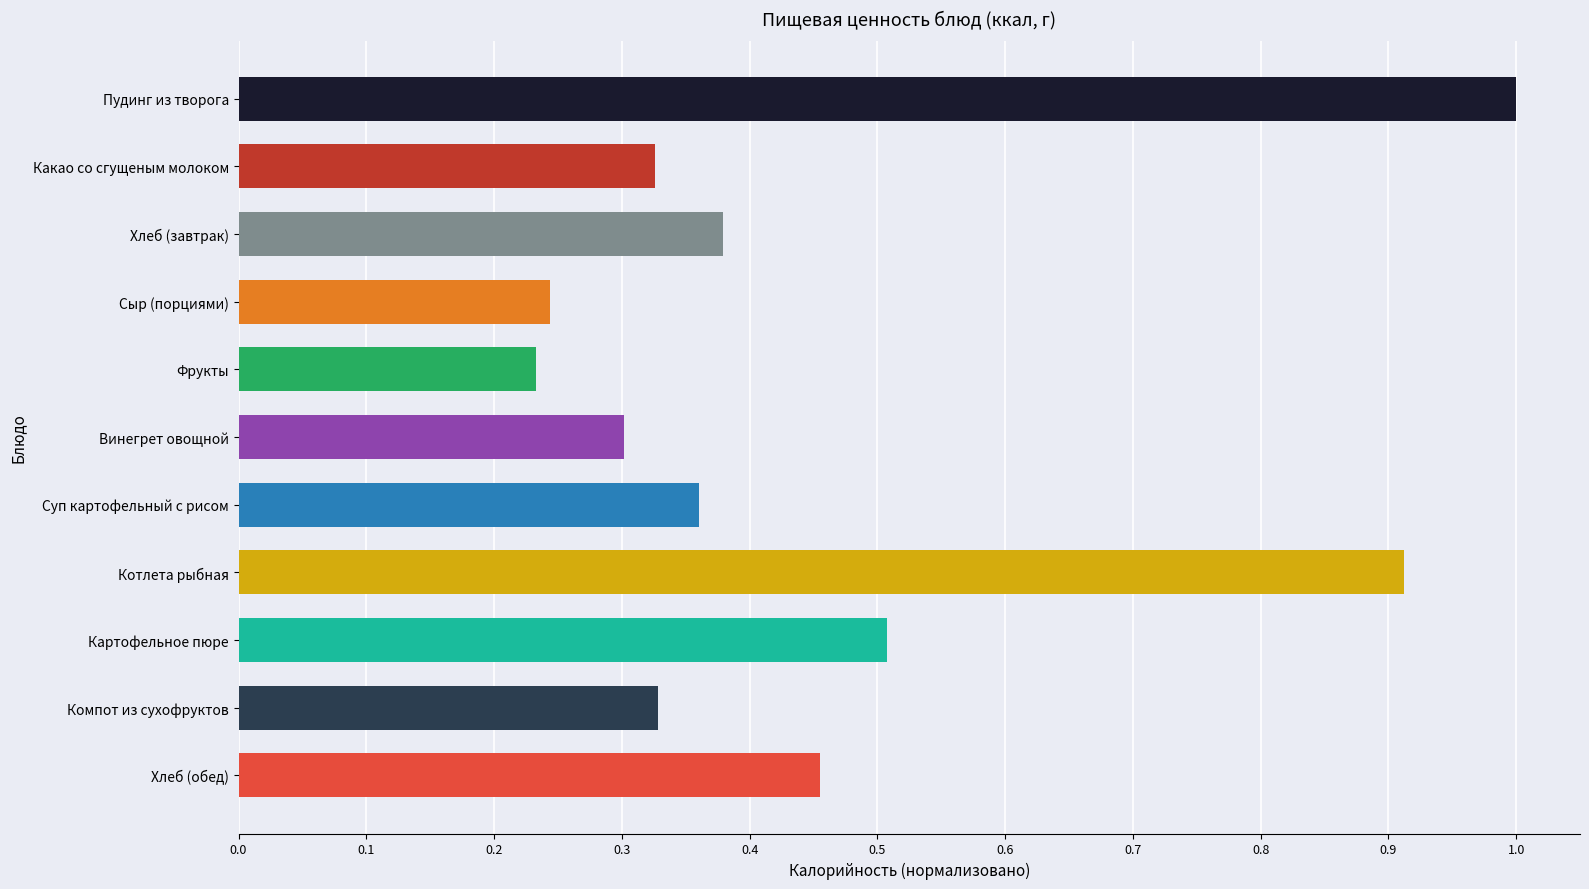

What is the difference between the maximum and minimum values?

0.8